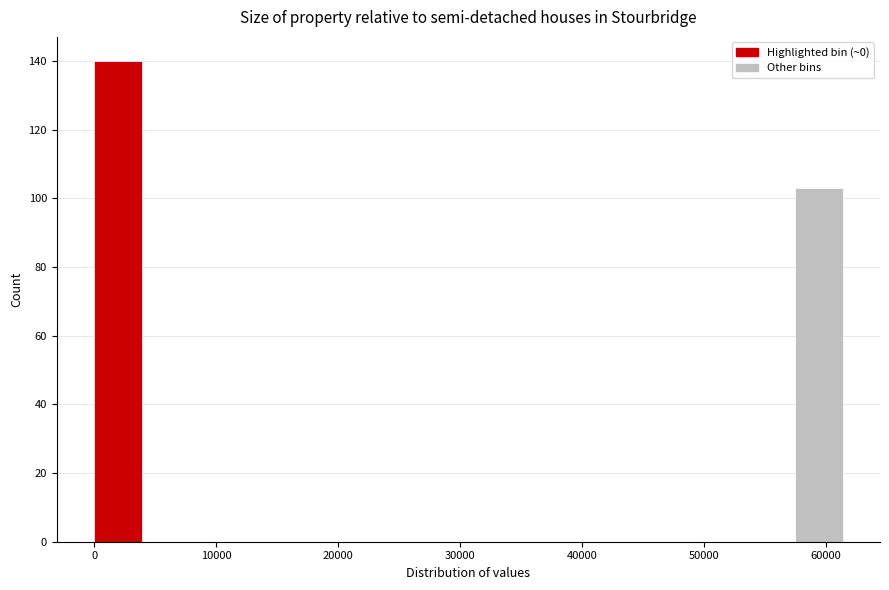

Which range on the x-axis has the tallest bar?

0 to 4000